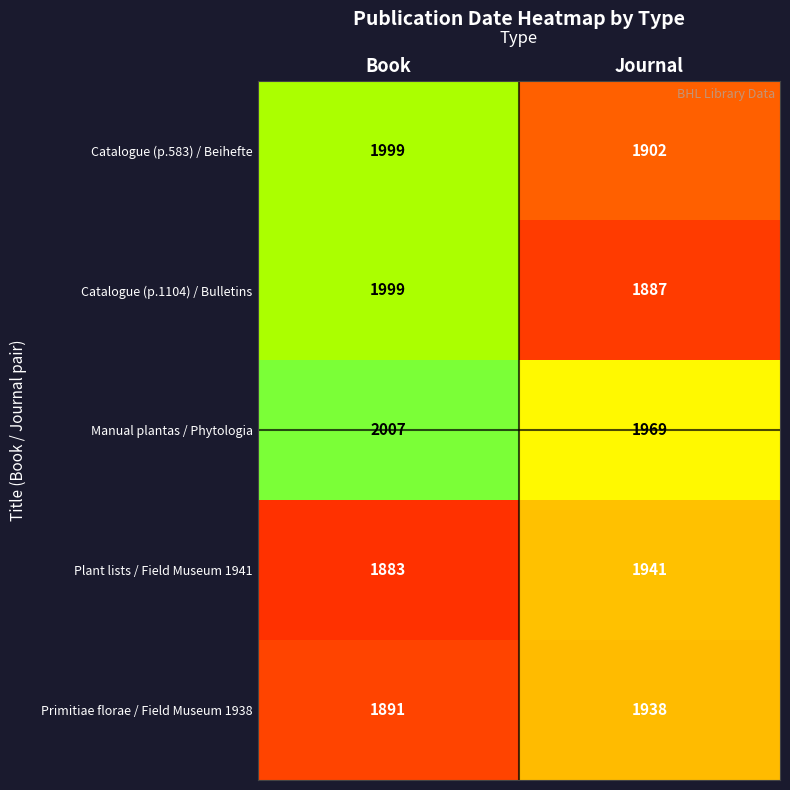

What is the sum of the Manual plantas / Phytologia values at Book and Journal?

3976